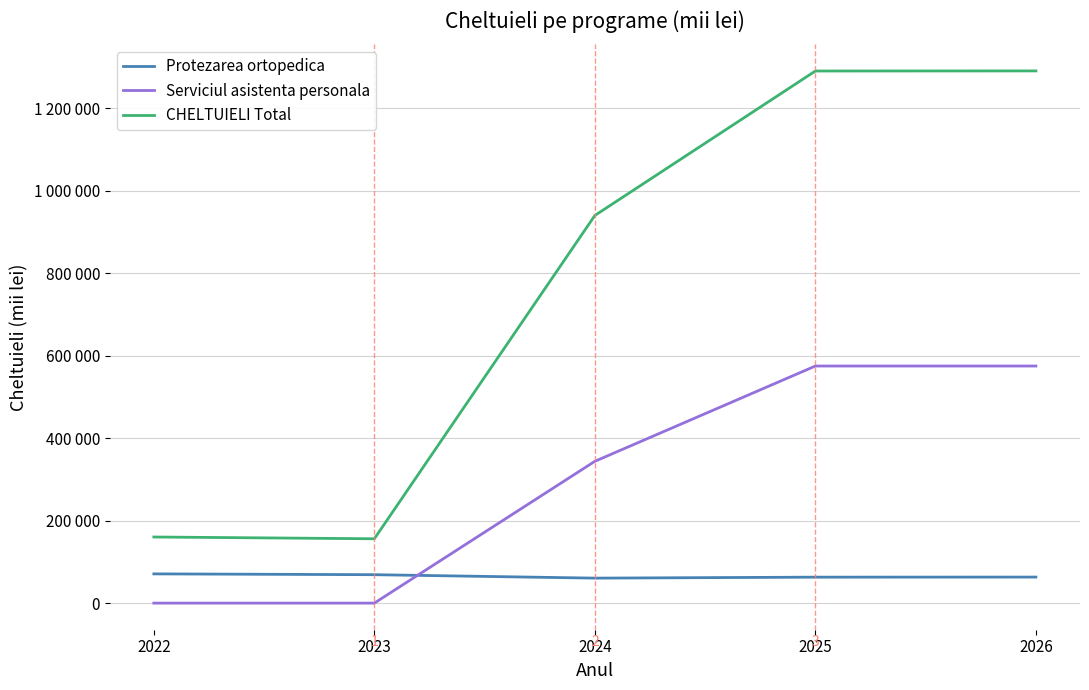

What is the difference between the Protezarea ortopedica values at 2024 and 2022?

10310.0